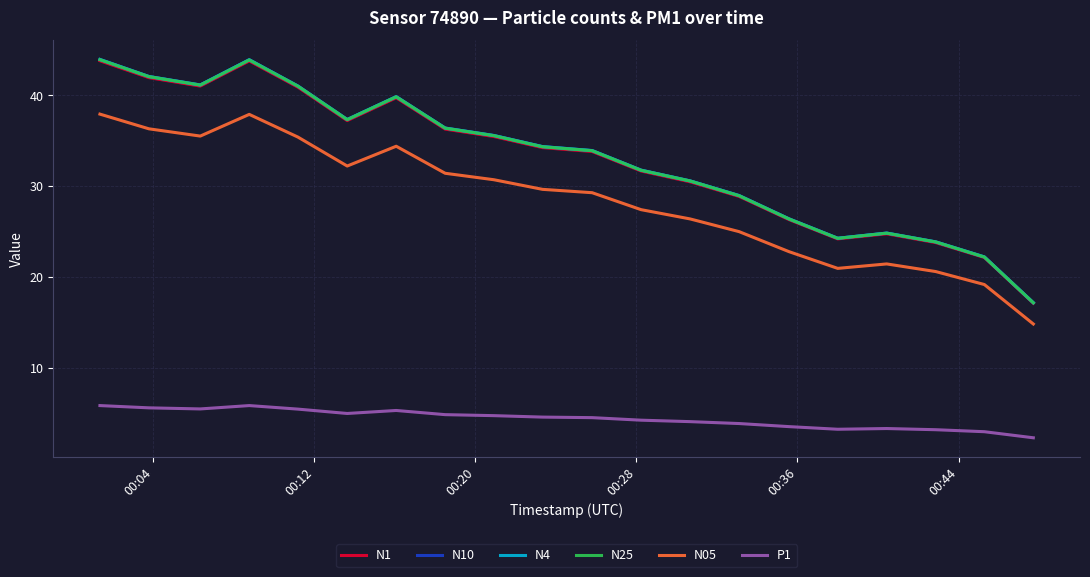

What is the lowest value of the P1 series?

2.3